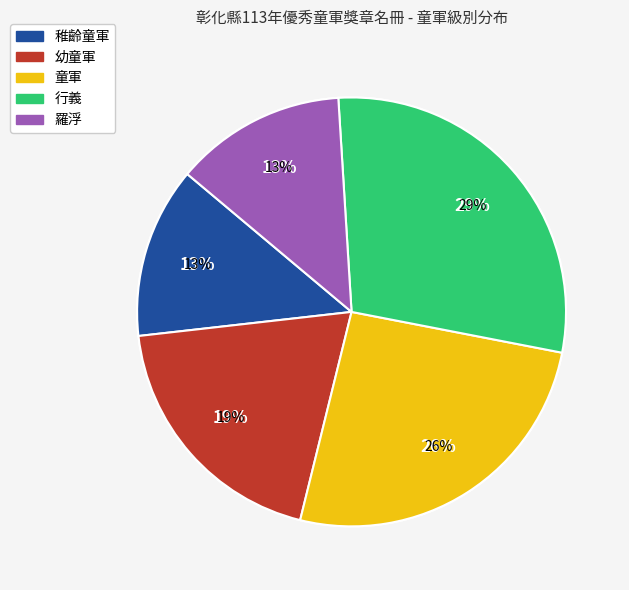

Is 幼童軍 the majority of the pie?

No